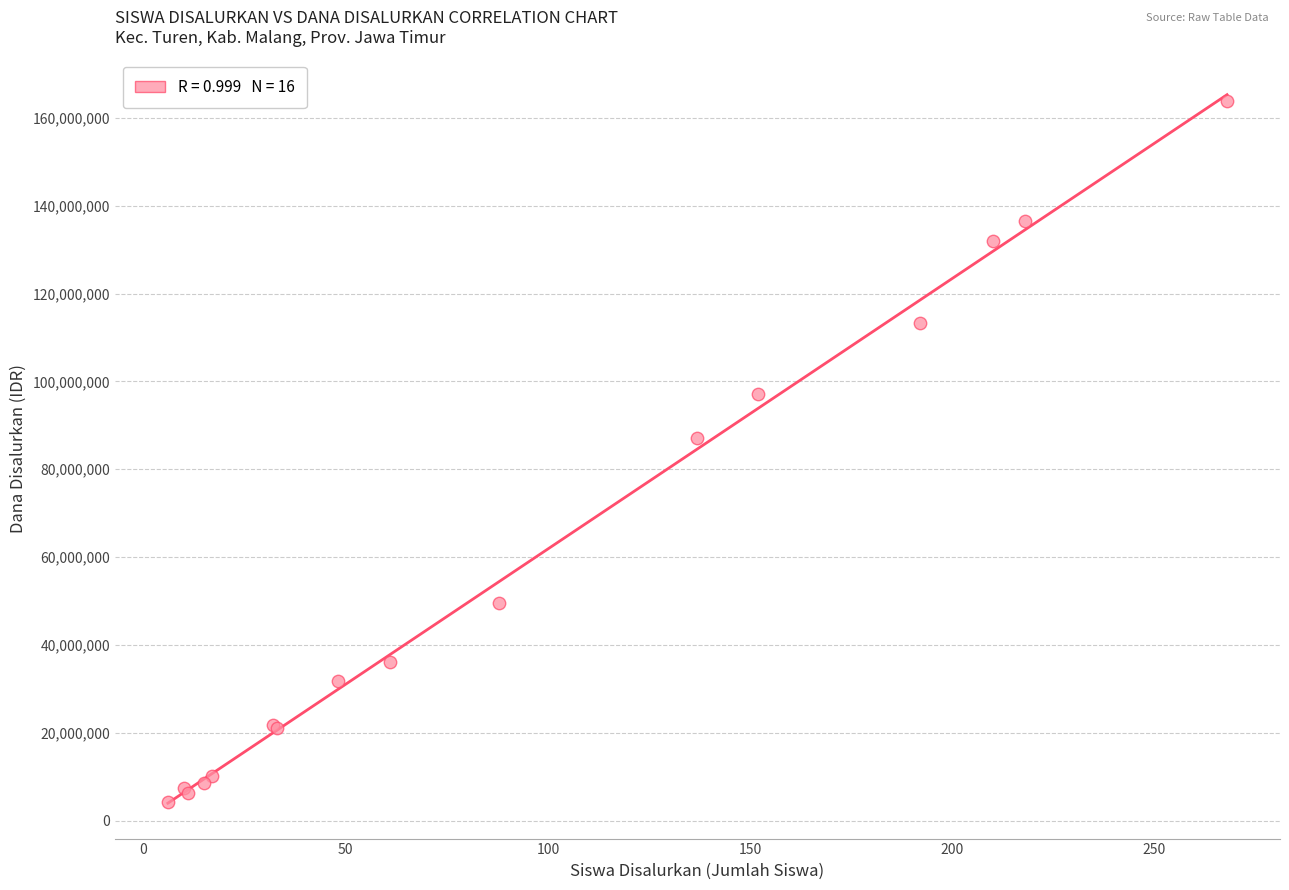

What Y value in the scatter plot is closest to 84000000?

87000000